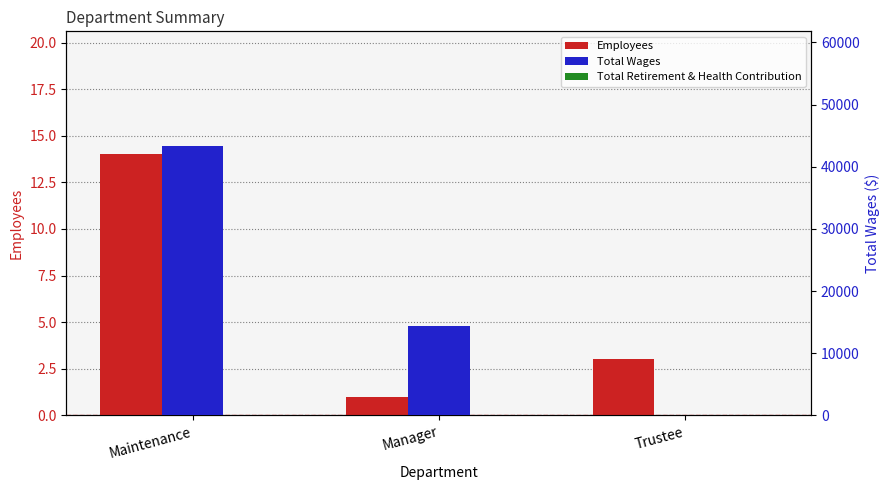

What is the average value of the Employees series?

6